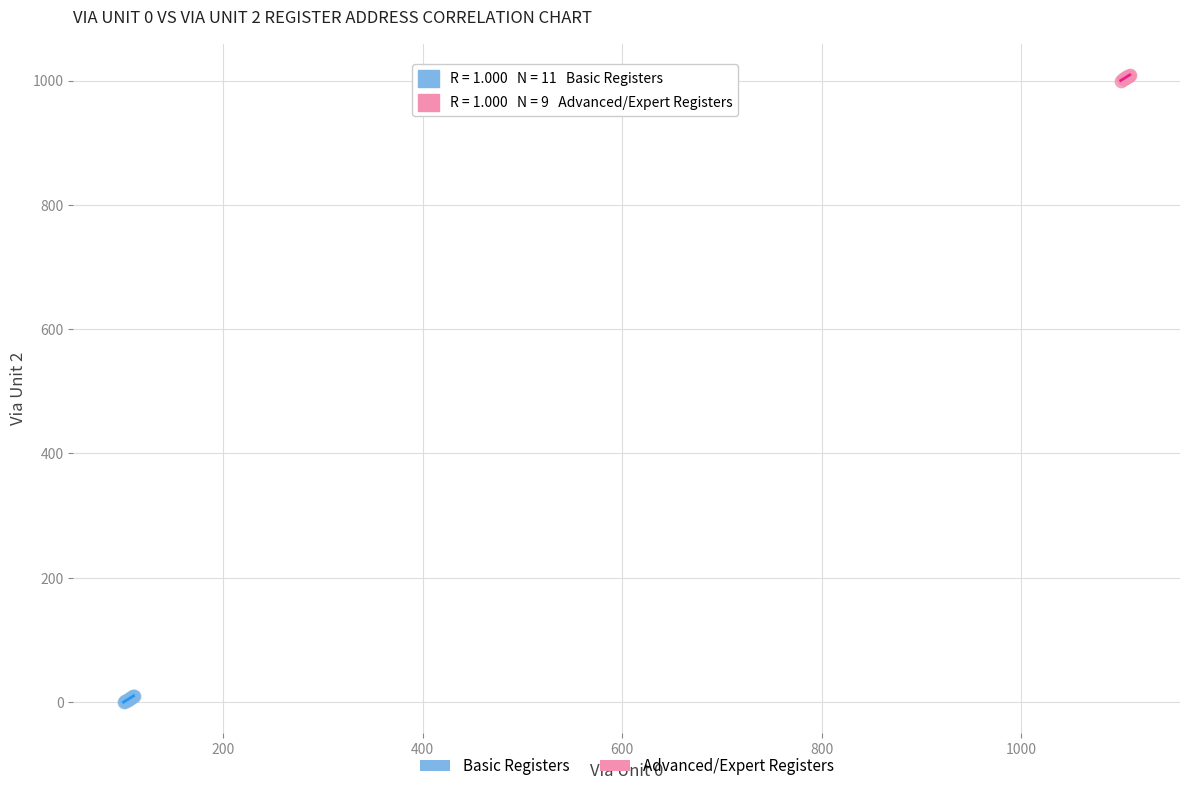

Which series reaches the minimum Y coordinate?

Basic Registers